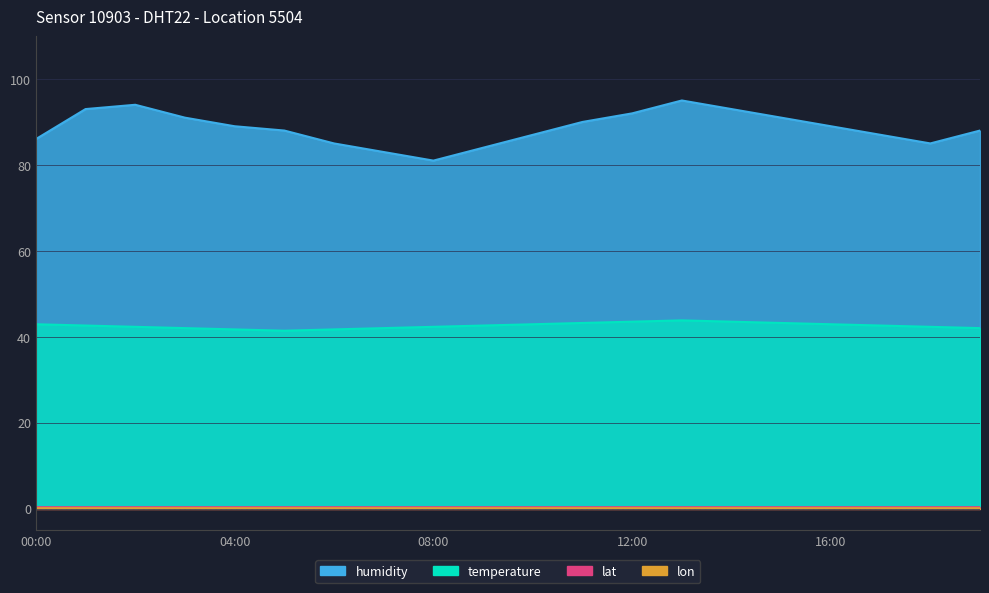

The value of temperature at 12:00 is 43.5. True or false?

True